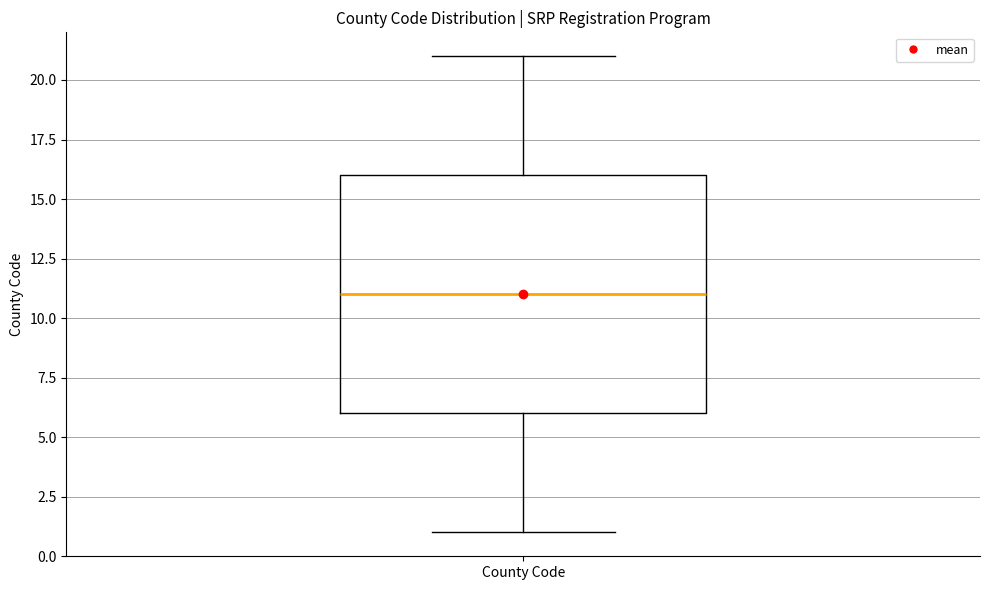

Transcribe this box plot: give where the median line is, the range the box spans, and where the two whiskers end, as read against the y-axis. The values are not printed on the chart, so give them approximately, as read against the axis.

median 11, box 6 to 16, whiskers 1 to 21